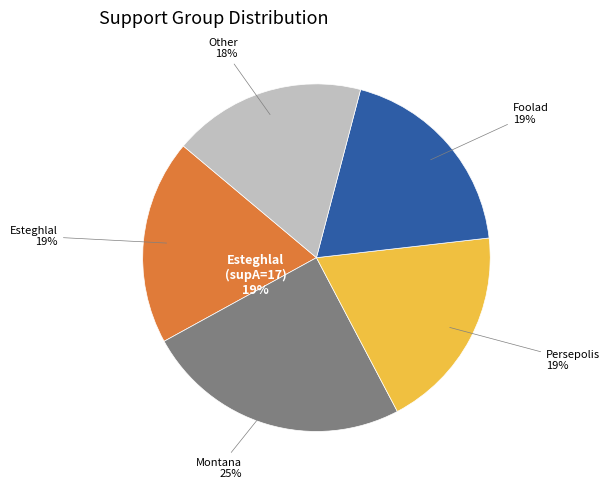

To the nearest percent, what portion does supB=16 (Other) represent?

18%